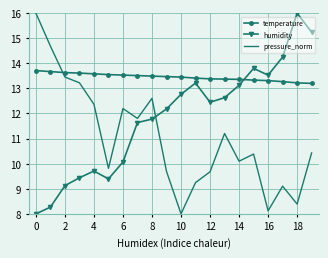

What are all the series names shown in the legend?

temperature, humidity, pressure_norm